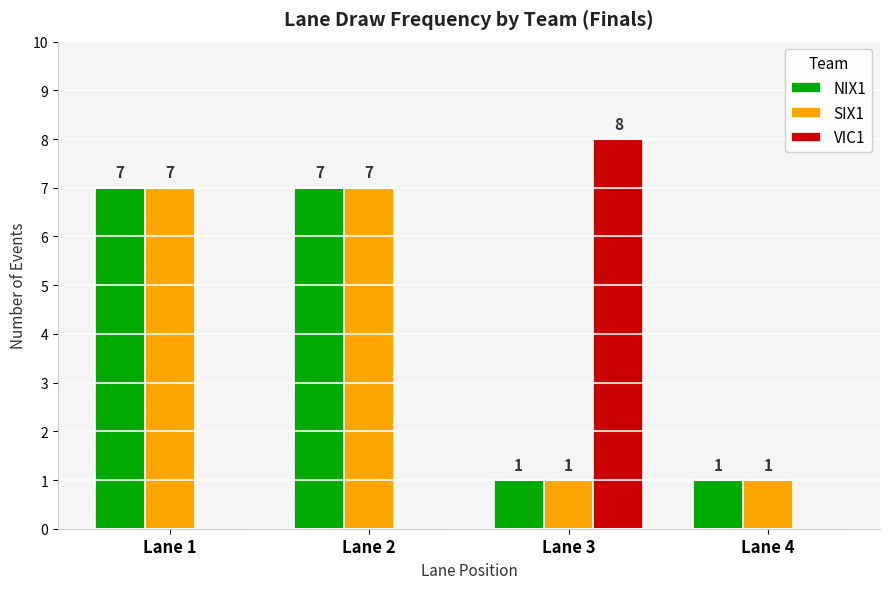

Is it true that NIX1 equals 5 at Lane 1?

False